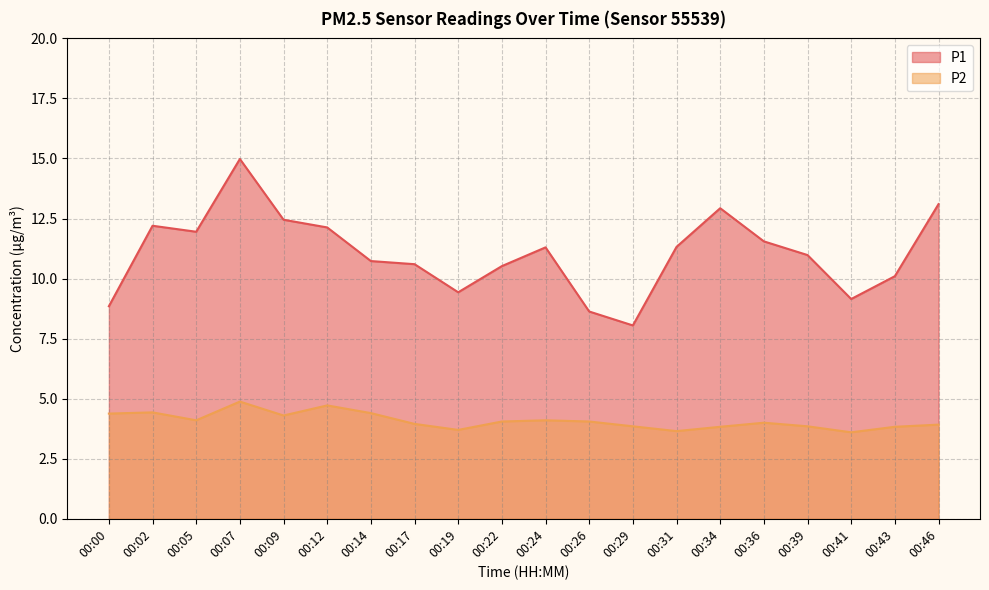

The value of P2 at 00:07 is 2.1. True or false?

False